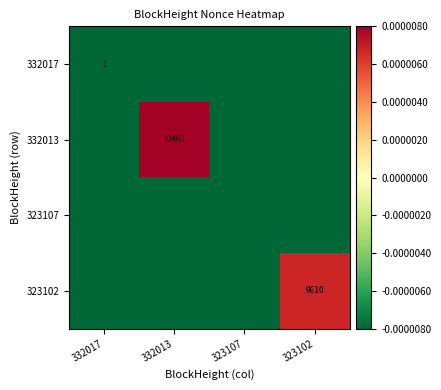

True or false: 323102 has a value of 5180.8 at 323102.

False